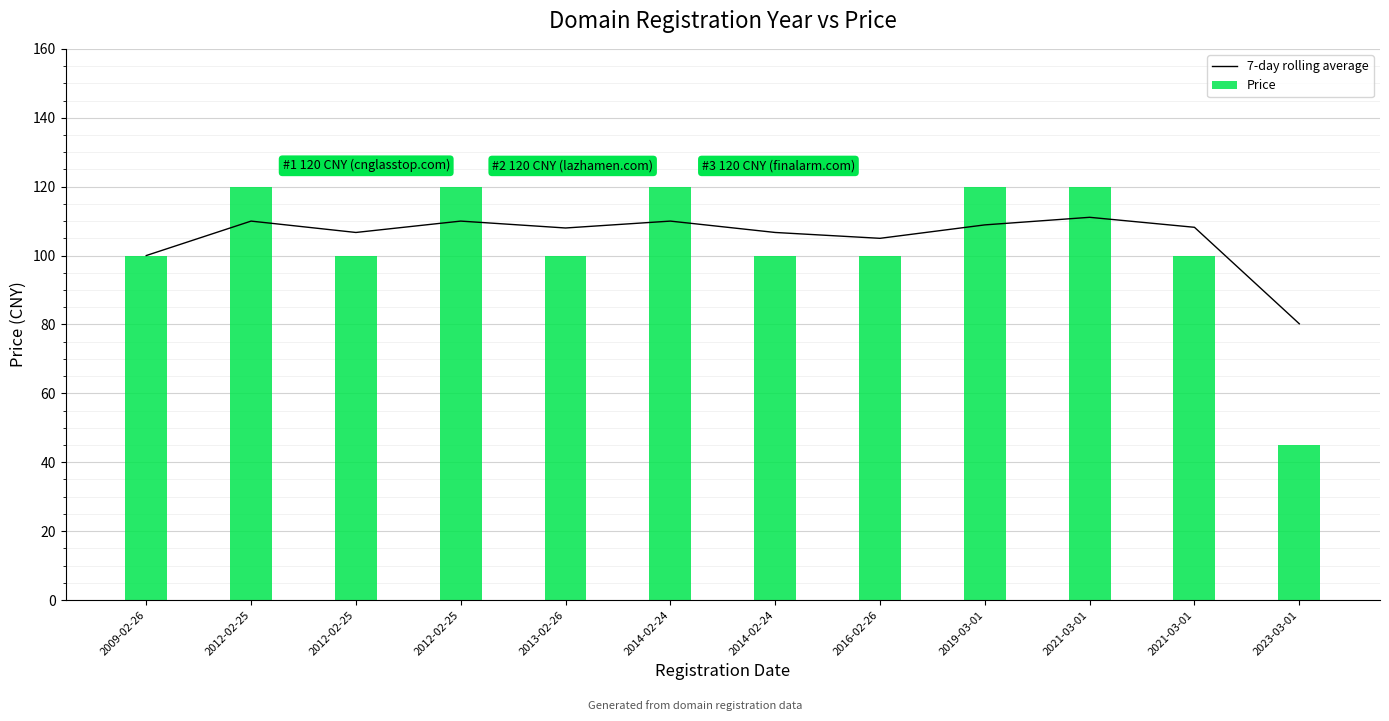

What is the label of the 6th bar from the right?

2014-02-24